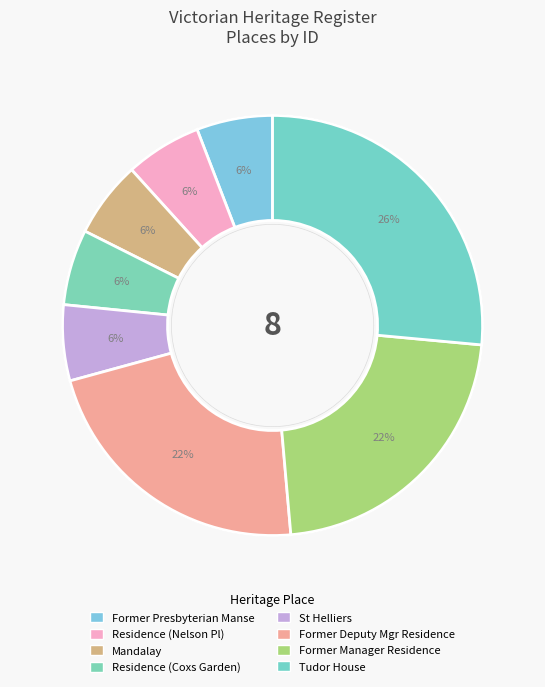

To the nearest percent, what is the combined percentage of FORMER PRESBYTERIAN MANSE and RESIDENCE (231 Nelson)?

12%